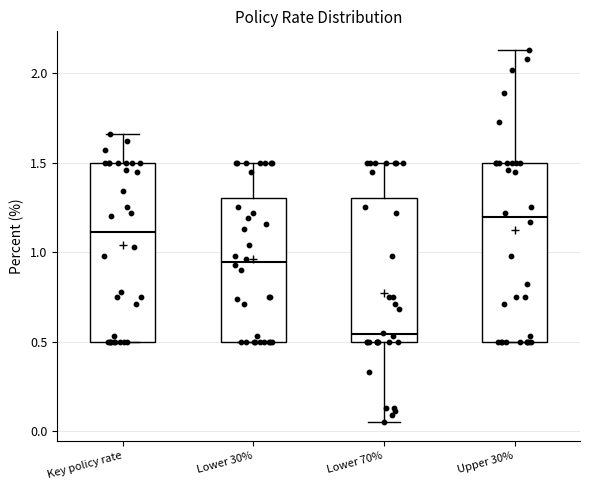

Reading left to right, read every box against the y-axis: the position of its median line, the range the box covers, and the ends of its whiskers. The values are not printed on the chart, so give them approximately, as read against the axis.

Key policy rate: median 1.10, box 0.50 to 1.50, whiskers 0.50 to 1.65
Lower 30%: median 0.95, box 0.50 to 1.30, whiskers 0.50 to 1.50
Lower 70%: median 0.55, box 0.50 to 1.30, whiskers 0.05 to 1.50
Upper 30%: median 1.20, box 0.50 to 1.50, whiskers 0.50 to 2.15